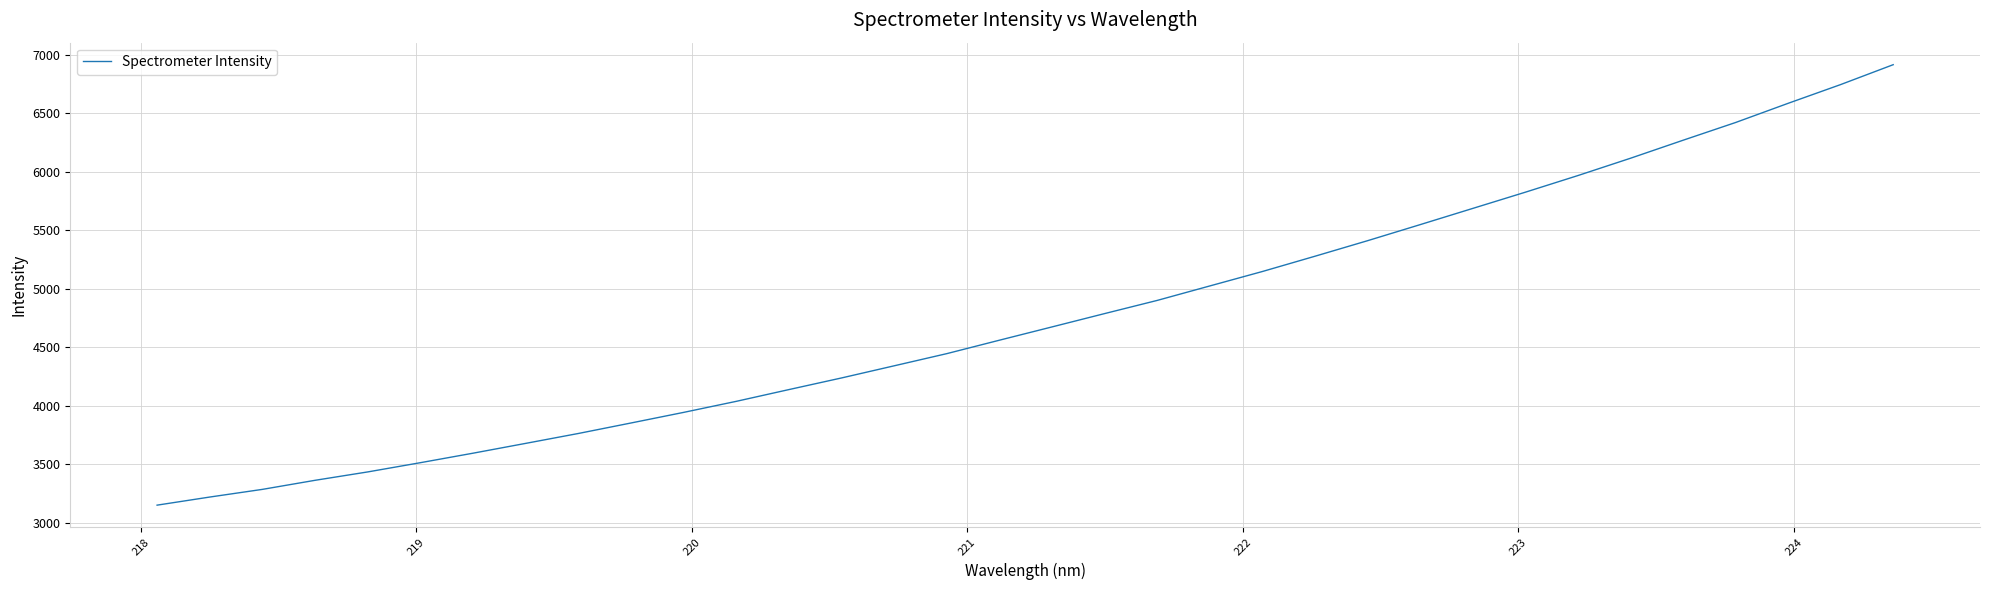

What is the minimum value shown in the chart?

3149.1